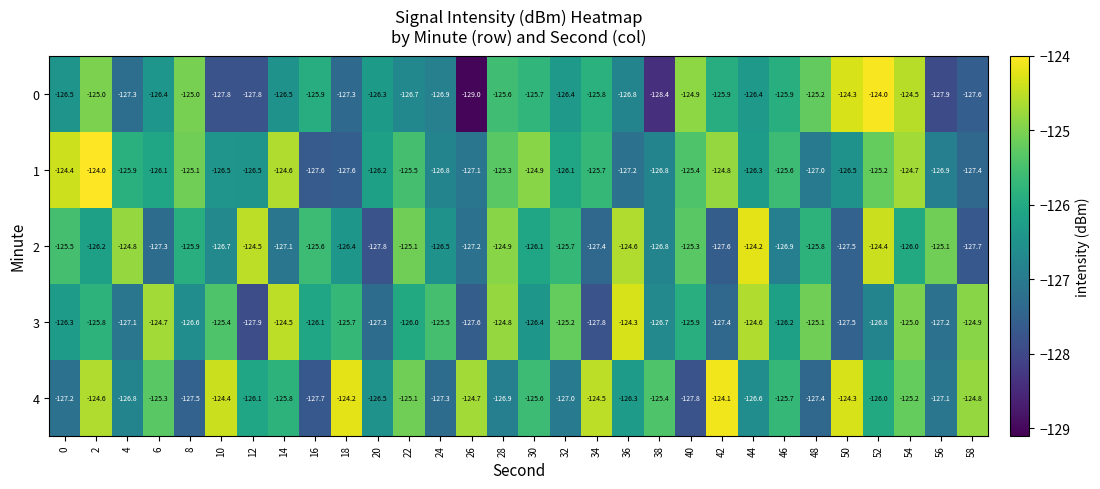

Which category has the lowest value in the 4 series?

40